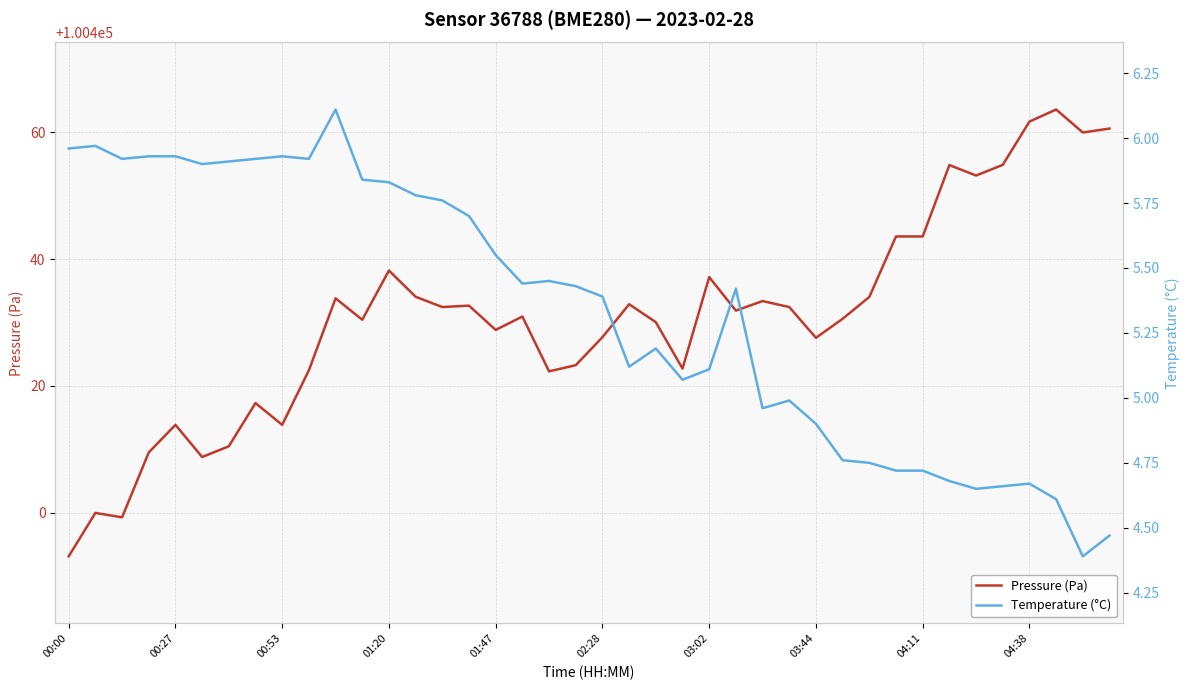

Is it true that Pressure (Pa) equals 100461.7 at 04:38?

True